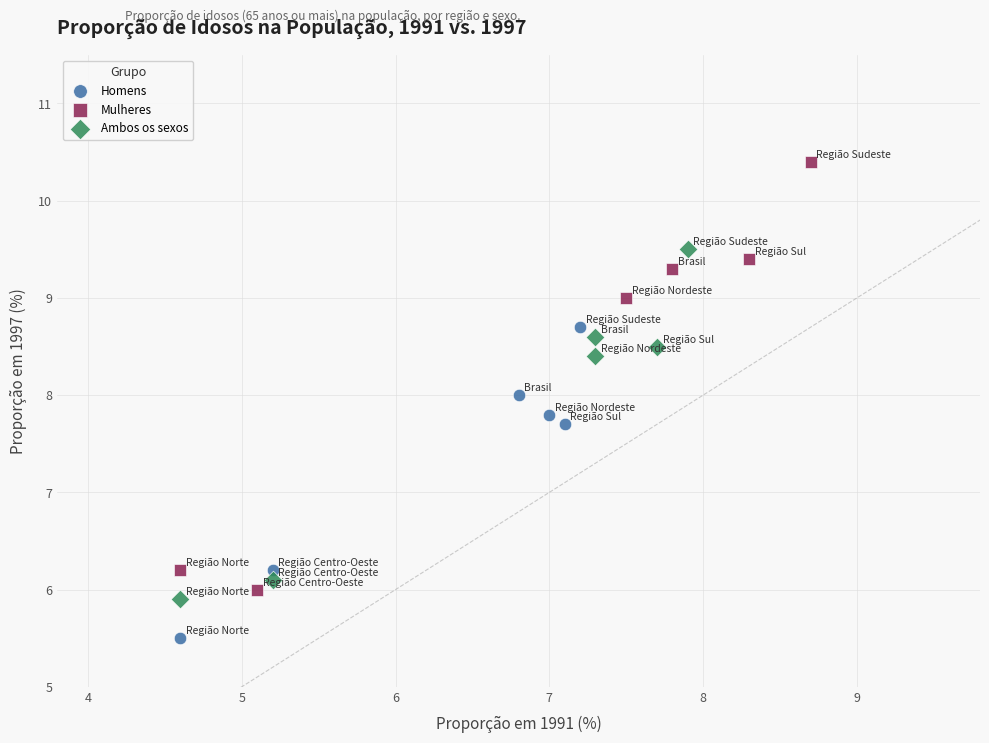

Which series has the widest spread of Y values?

Mulheres